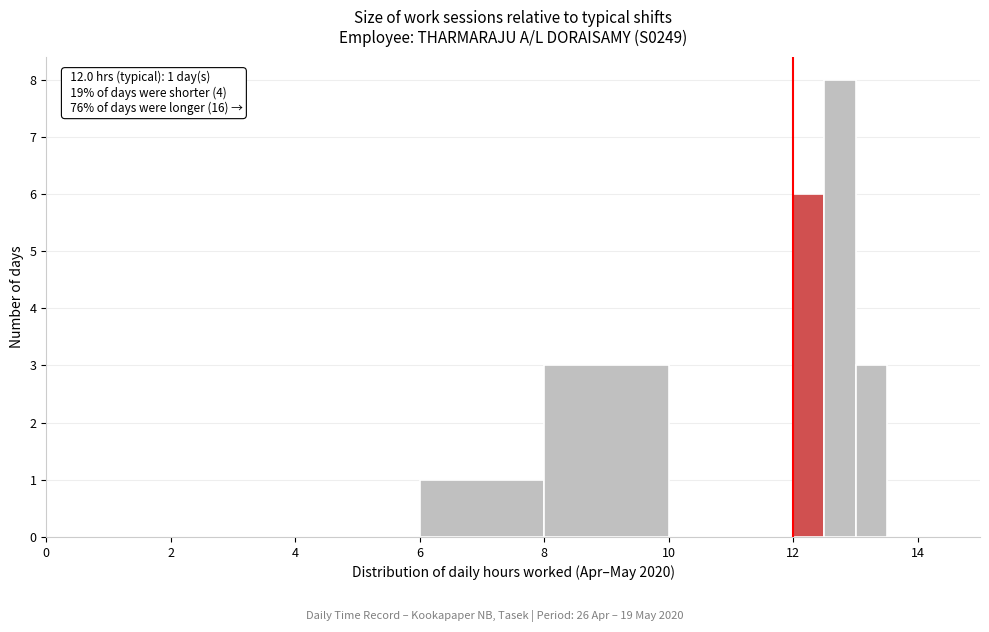

Around what value on the x-axis is the tallest bar? Give the approximate position of its centre, as read against the axis.

12.8